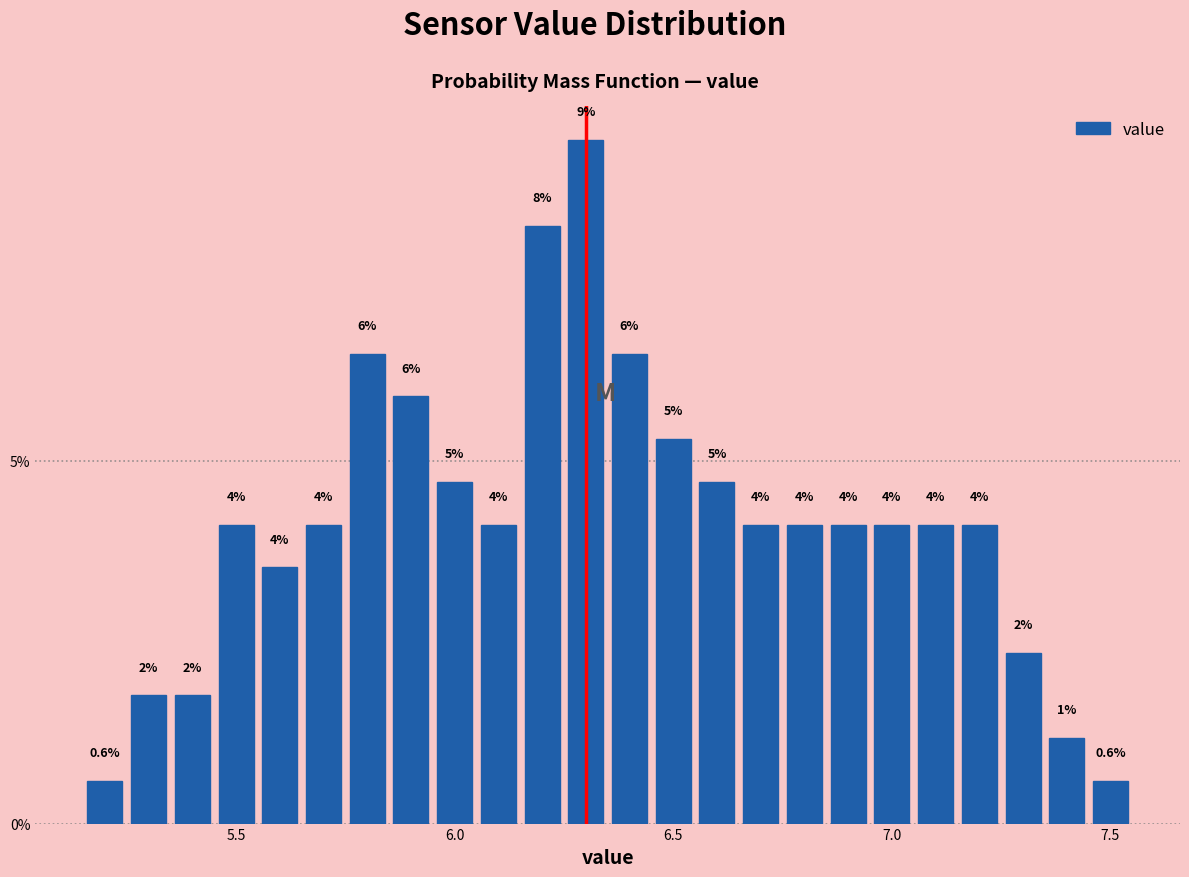

Around what value on the x-axis is the tallest bar? Give the approximate position of its centre, as read against the axis.

6.30